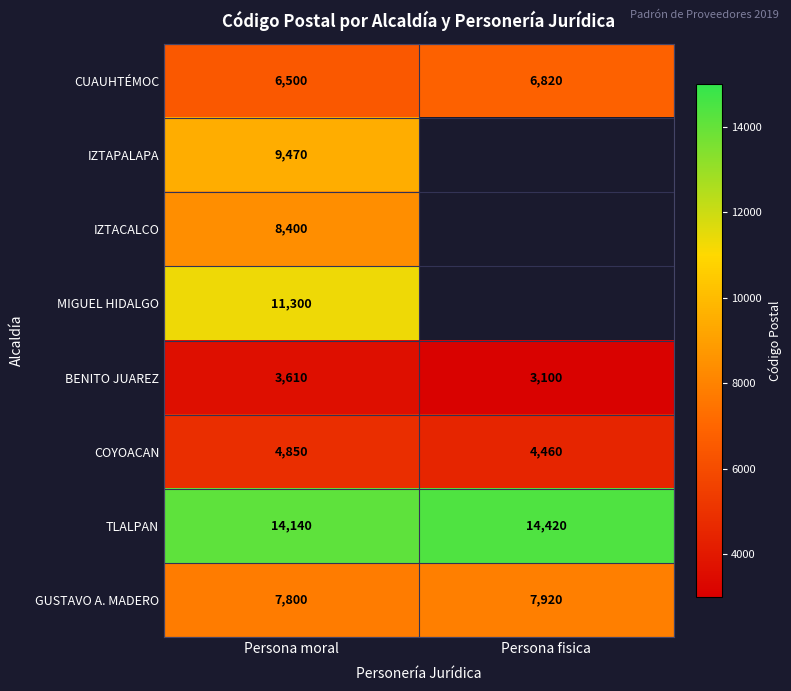

What is the difference between the highest and lowest values at Persona moral?

10530